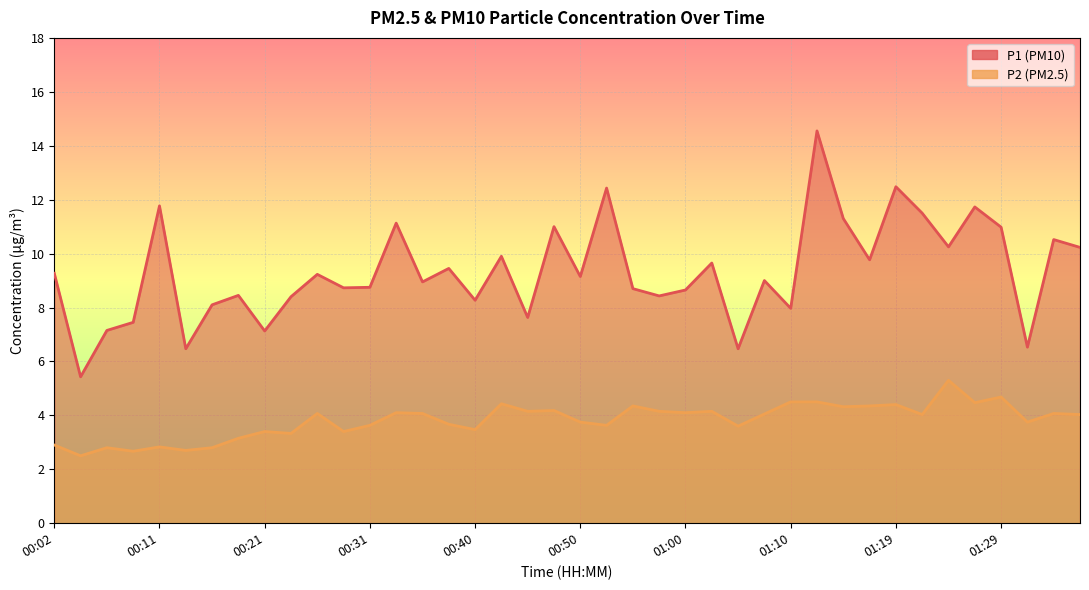

Is it true that P1 equals 7.2 at 00:06?

True